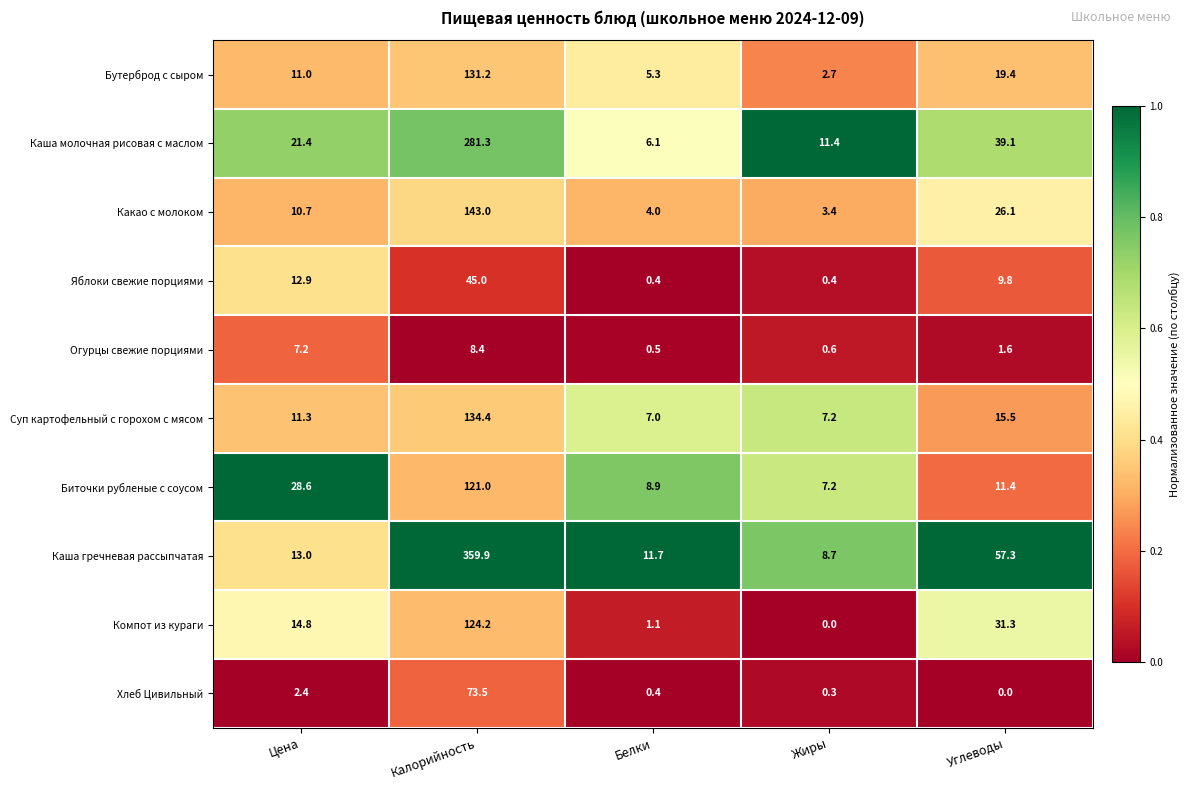

Which series has the widest spread of values?

Каша гречневая рассыпчатая